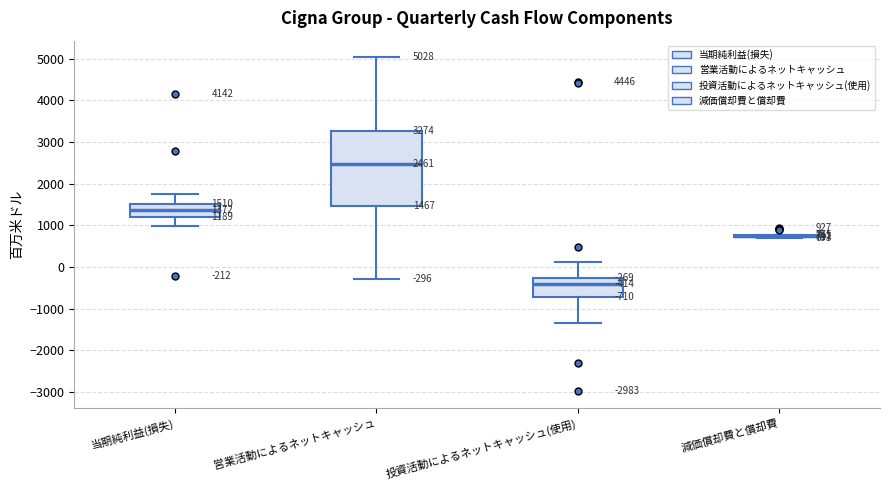

Comparing the boxes themselves (not the whiskers), which one is the tallest?

営業活動によるネットキャッシュ